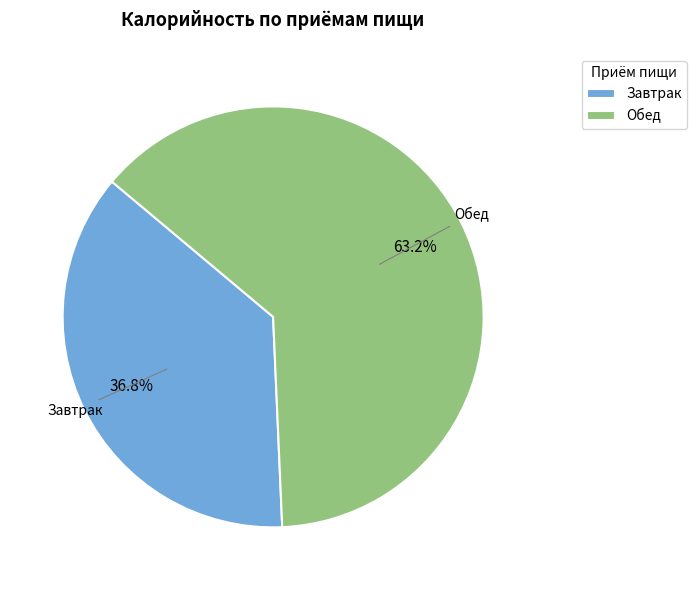

Rank the categories by value from highest to lowest.

Обед, Завтрак